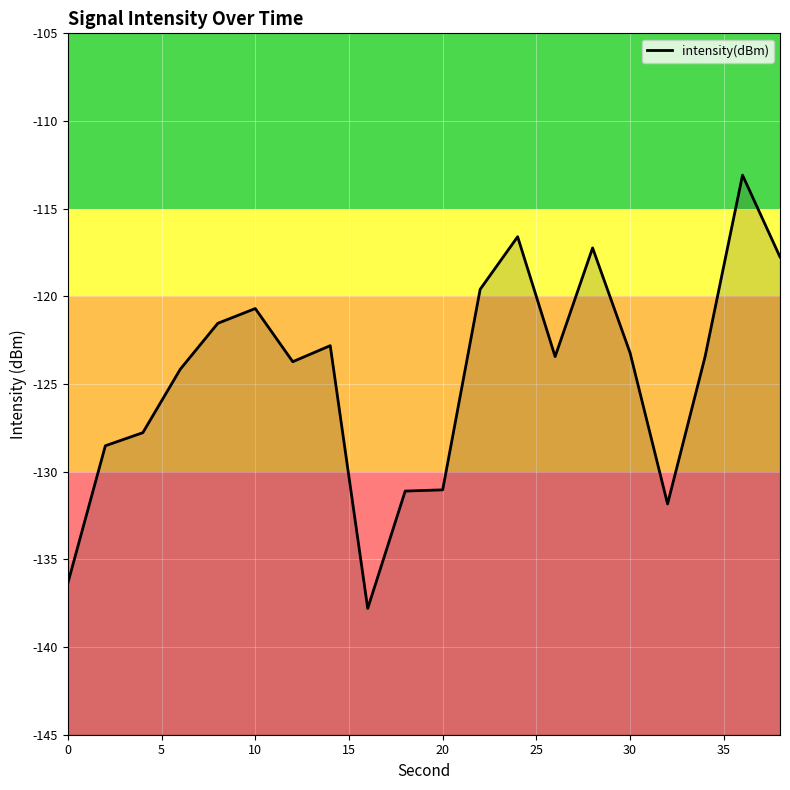

True or false: the data shows -131.0 at 20.

True